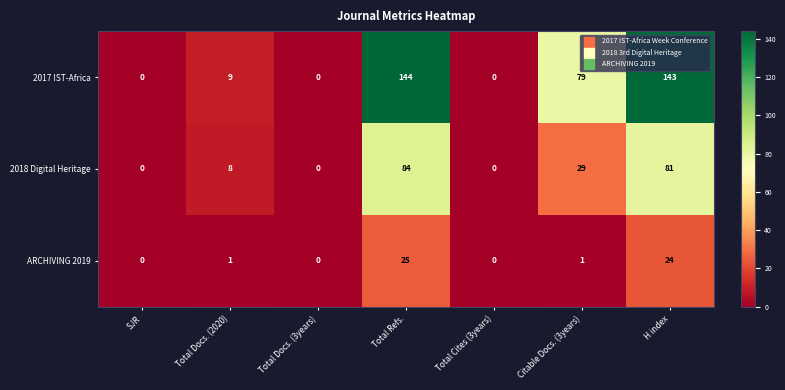

What is the average value of the 2018 Digital Heritage series?

29